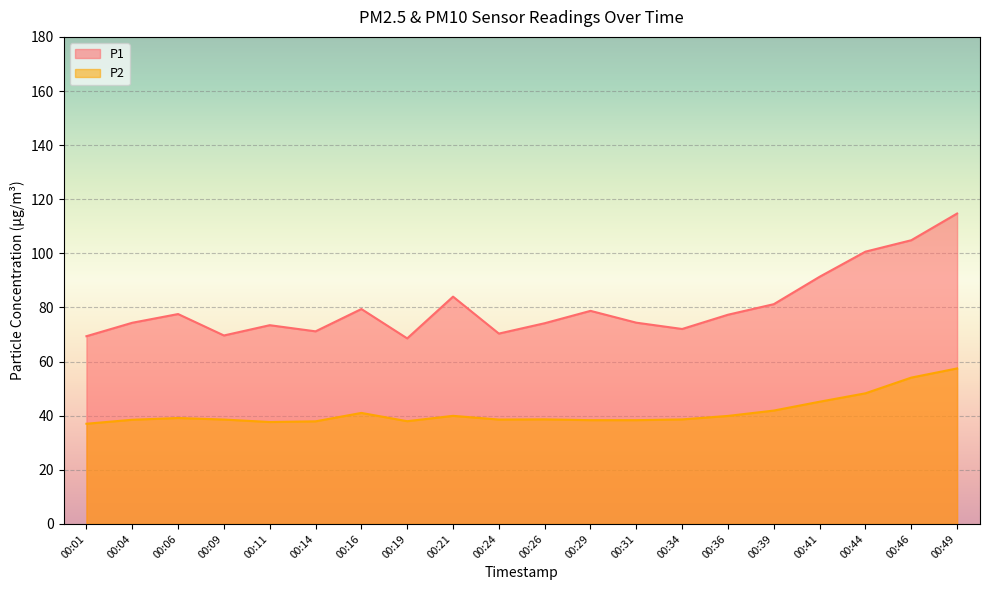

Which series has the widest spread of values?

P1